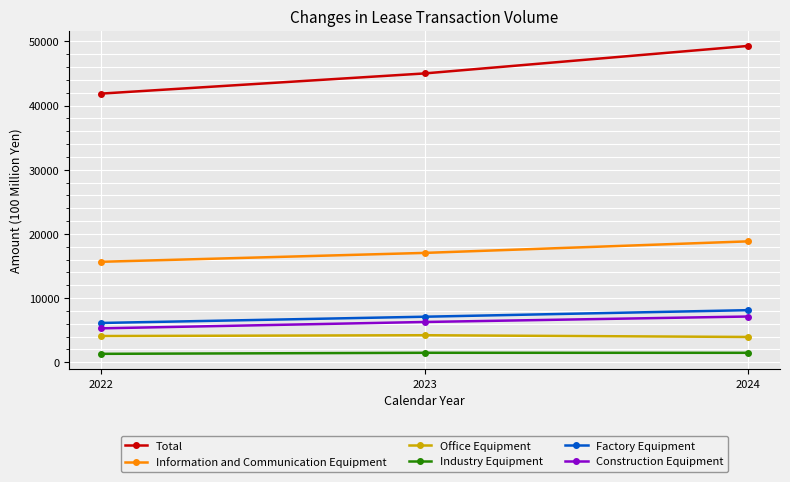

Which series has the largest total across all categories?

Total